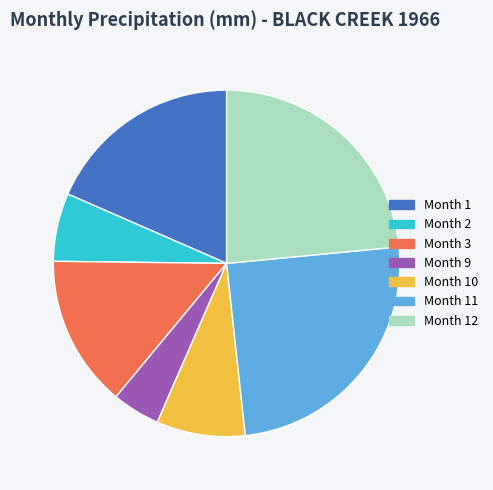

The Month 9 slice represents 4% of the pie. True or false?

True